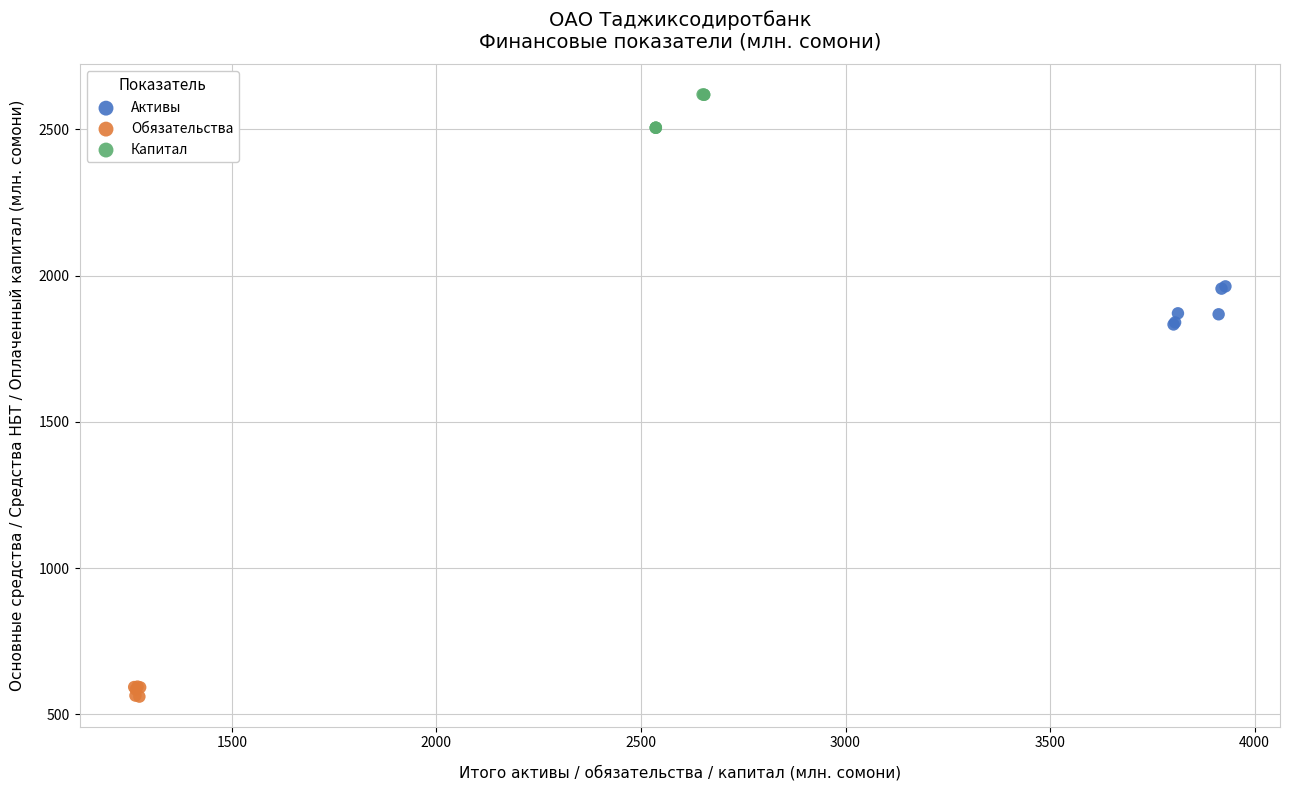

Which series reaches the maximum Y coordinate?

Капитал